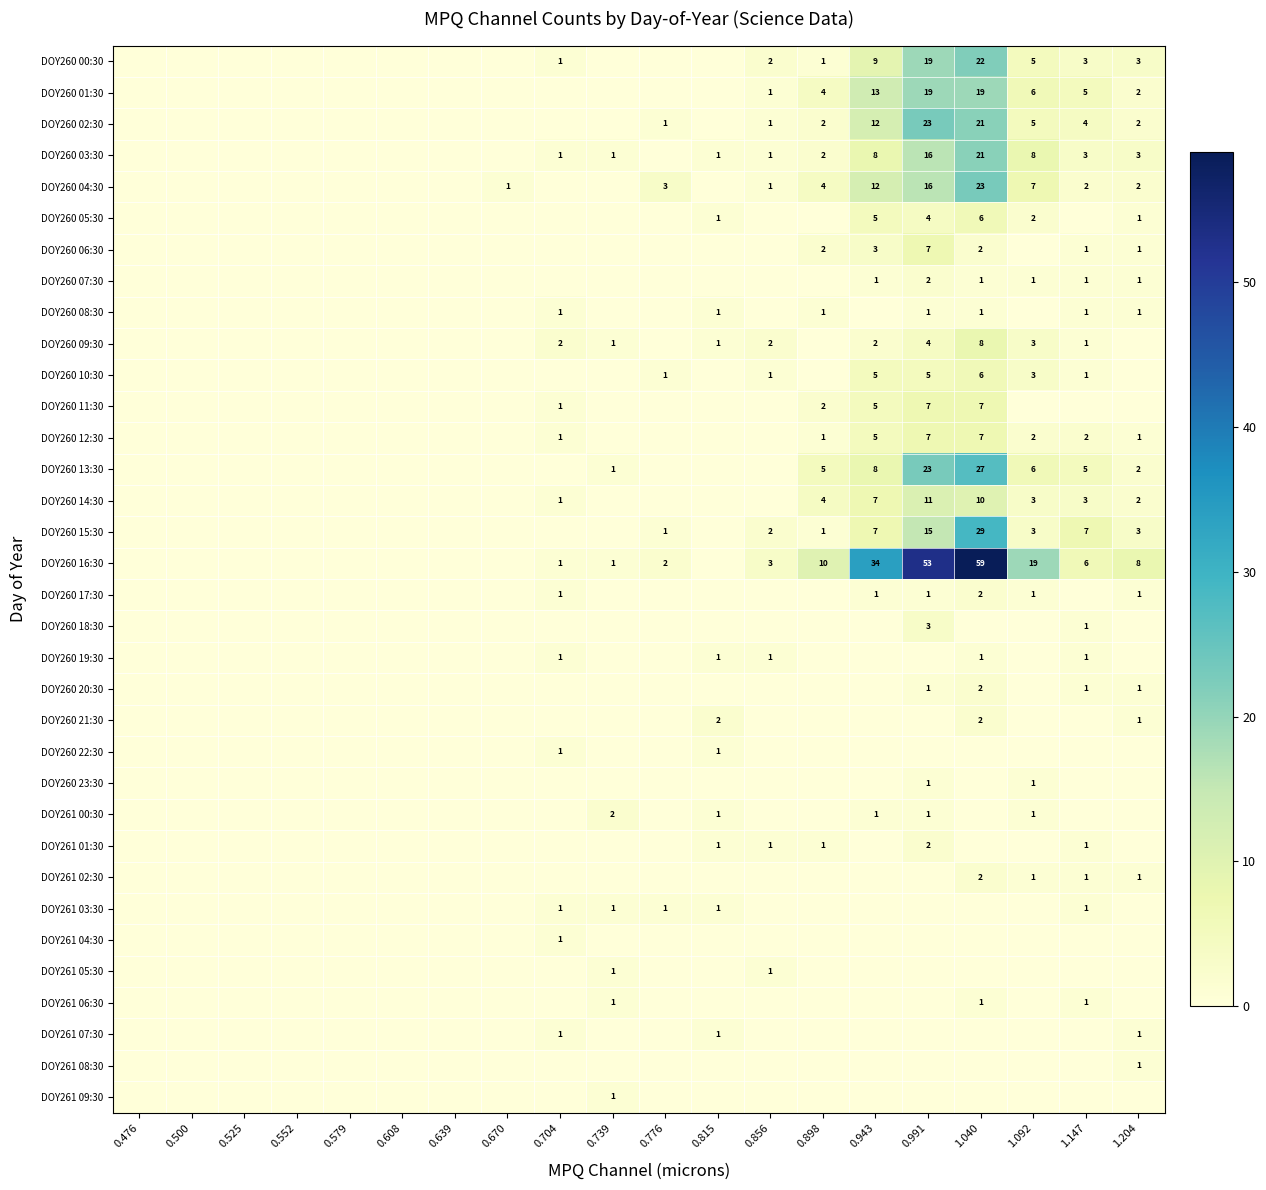

True or false: DOY260 01:30 has a value of 28 at 0.991.

False